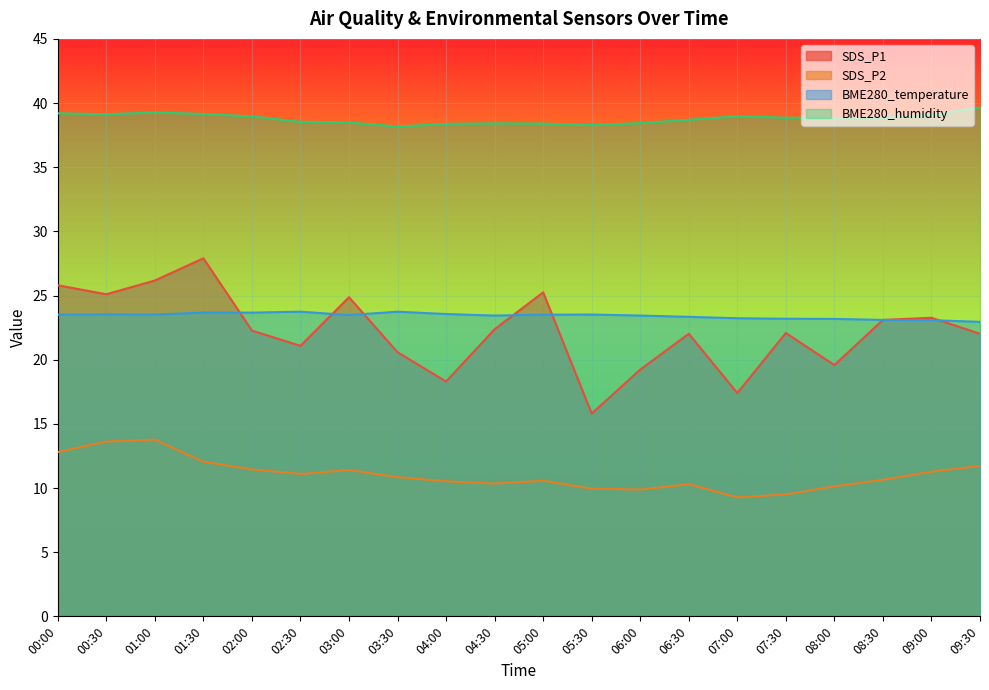

Rank the series by their maximum value, from lowest to highest.

SDS_P2, BME280_temperature, SDS_P1, BME280_humidity